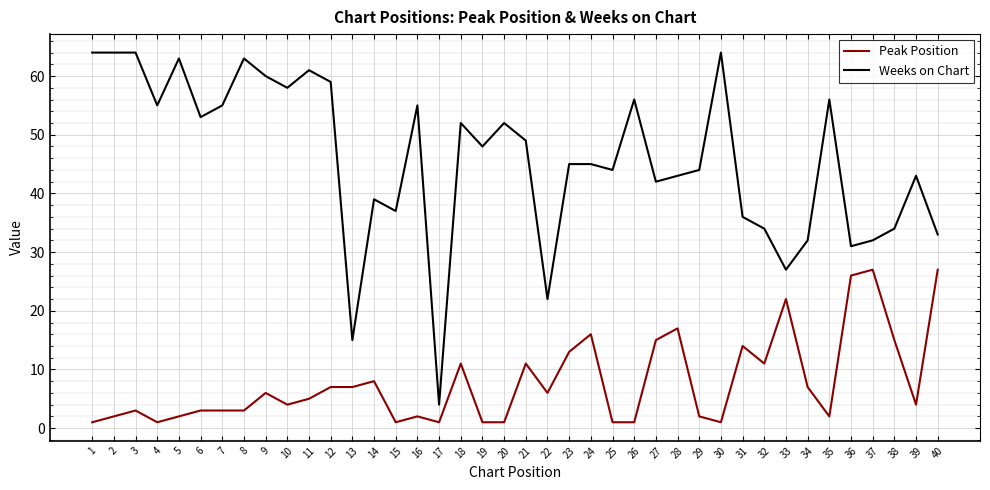

What is the highest value of the Weeks on Chart series?

64